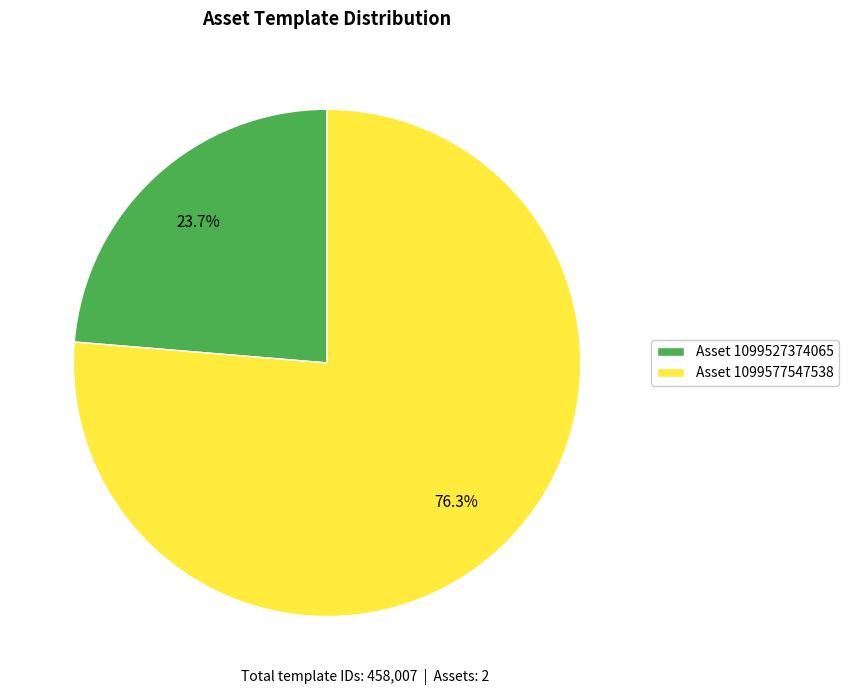

Which category has the biggest portion of the pie?

Asset 1099577547538